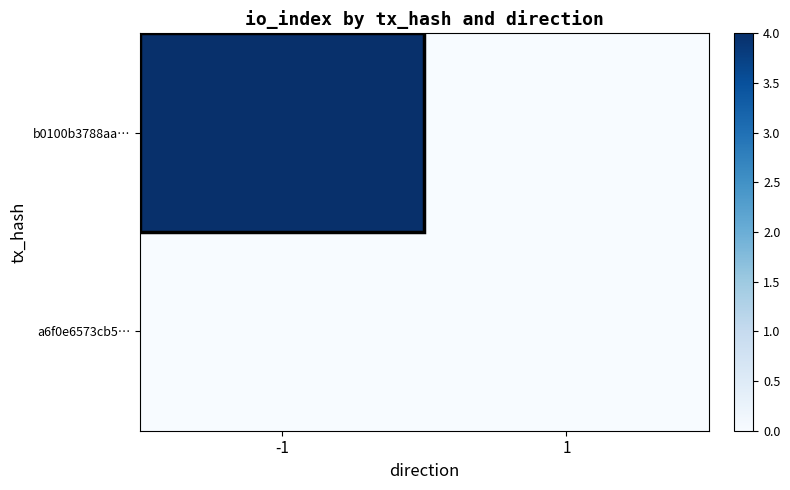

What is the difference between the b0100b3788aa… values at 1 and -1?

4